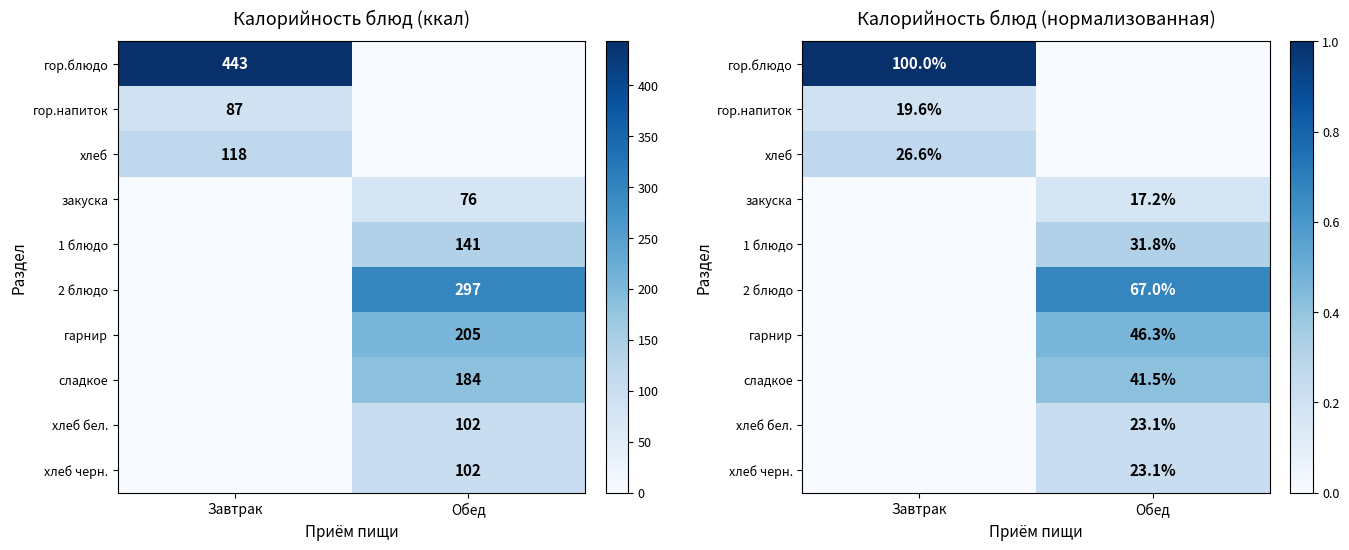

The value of 1 блюдо at Обед is 0.5. True or false?

False